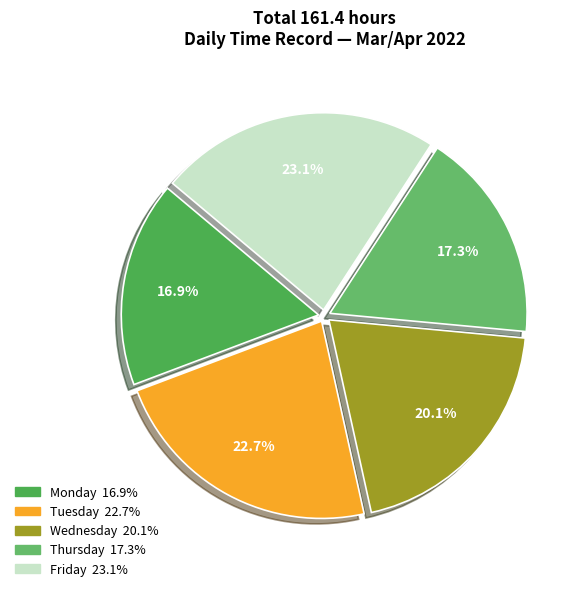

Count the number of slices in the pie.

5